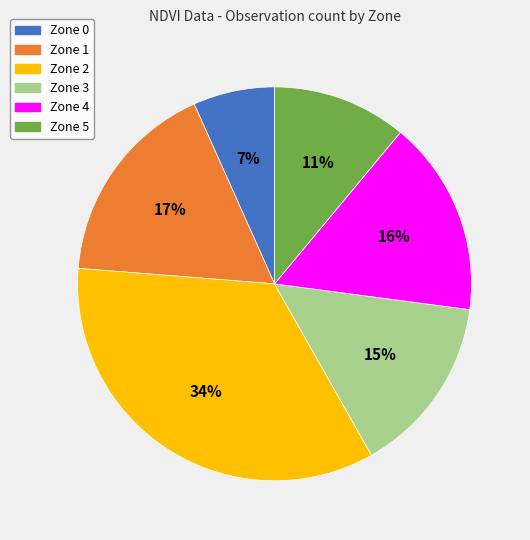

Rank the categories by value from lowest to highest.

Zone 0, Zone 5, Zone 3, Zone 4, Zone 1, Zone 2